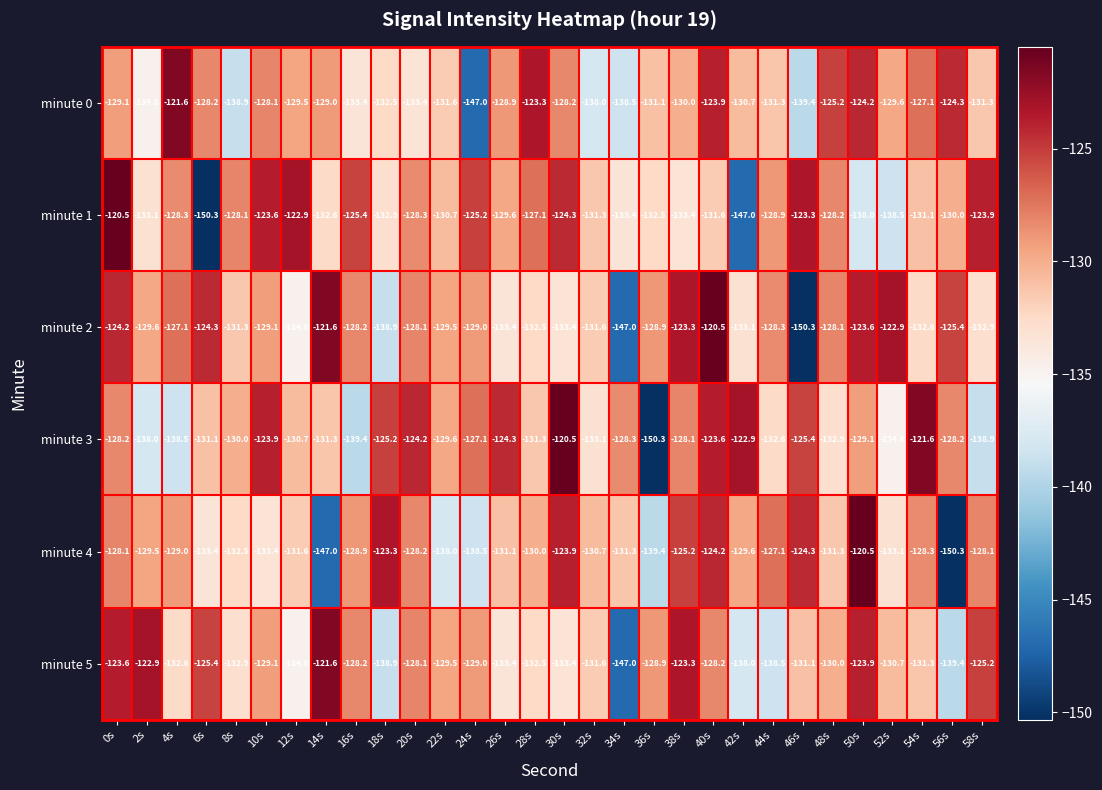

At which category is the sum across all series the highest?

40s